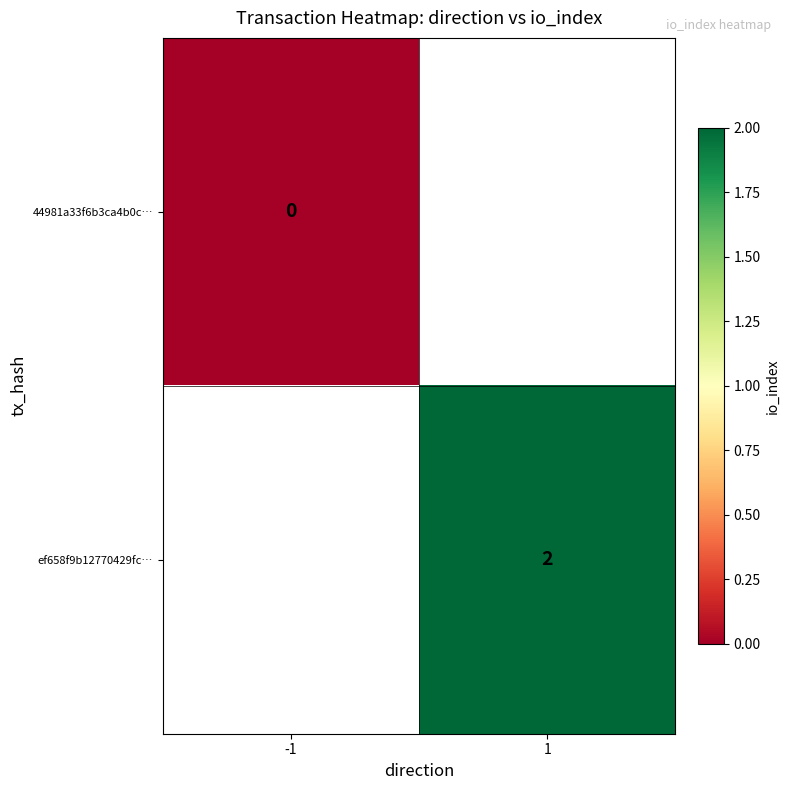

Is it true that ef658f9b12770429fc… equals 3 at 1?

False